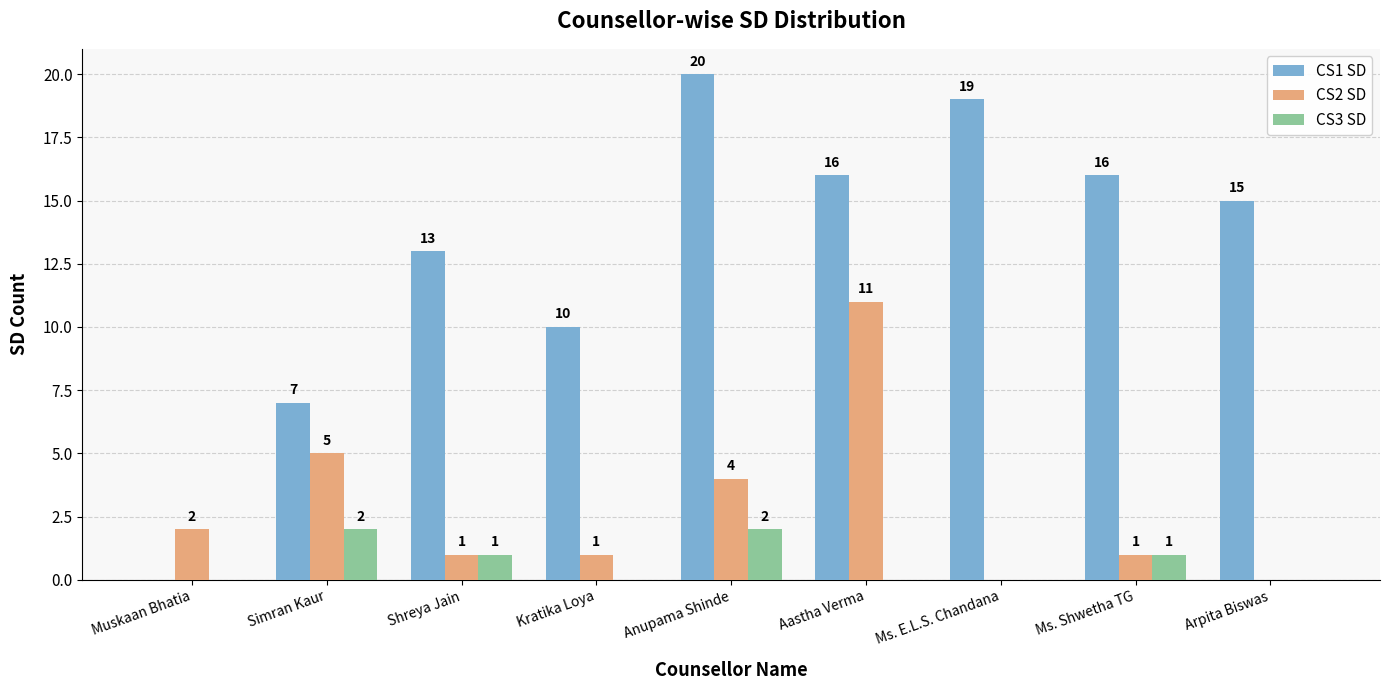

What is the sum of the CS1 SD values at Ms. E.L.S. Chandana and Arpita Biswas?

34